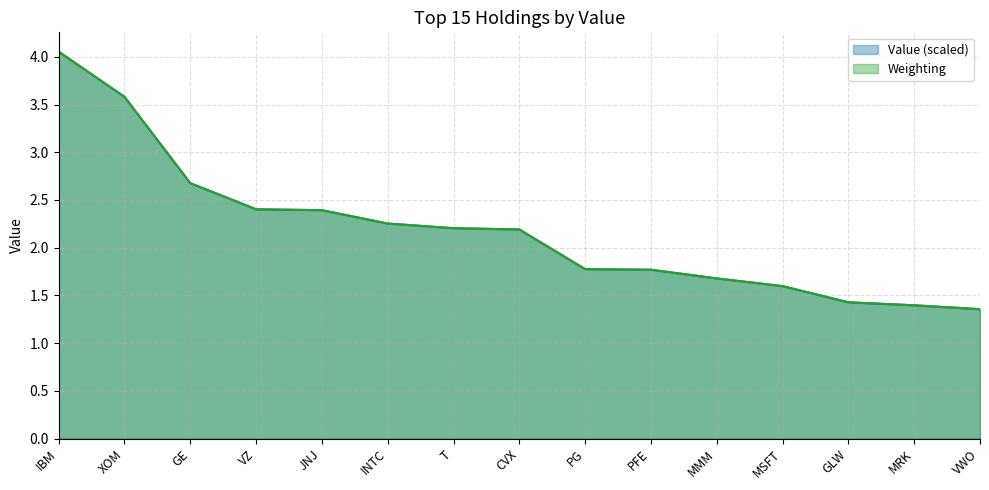

The value of Weighting at VWO is 0.5. True or false?

False